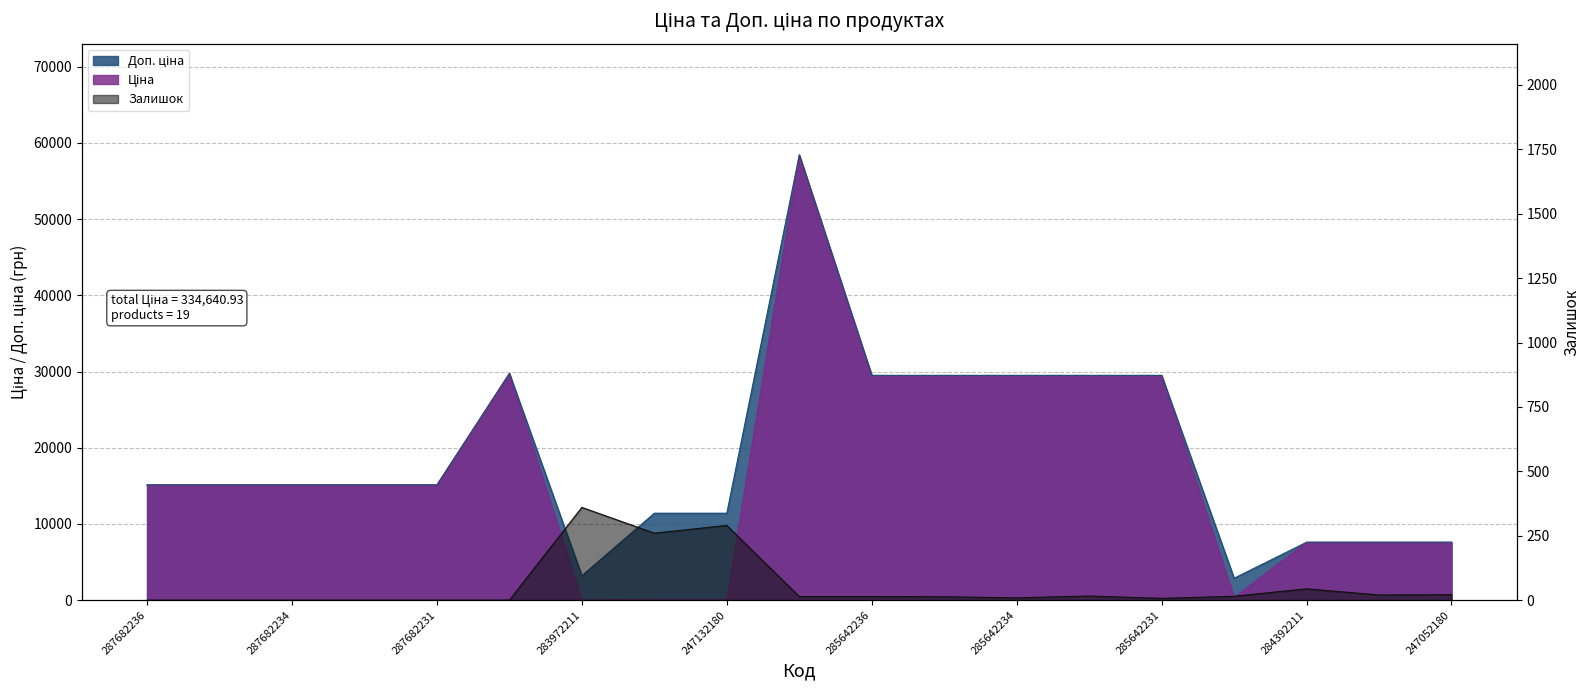

What is the label of the 11th point from the right?

247132180